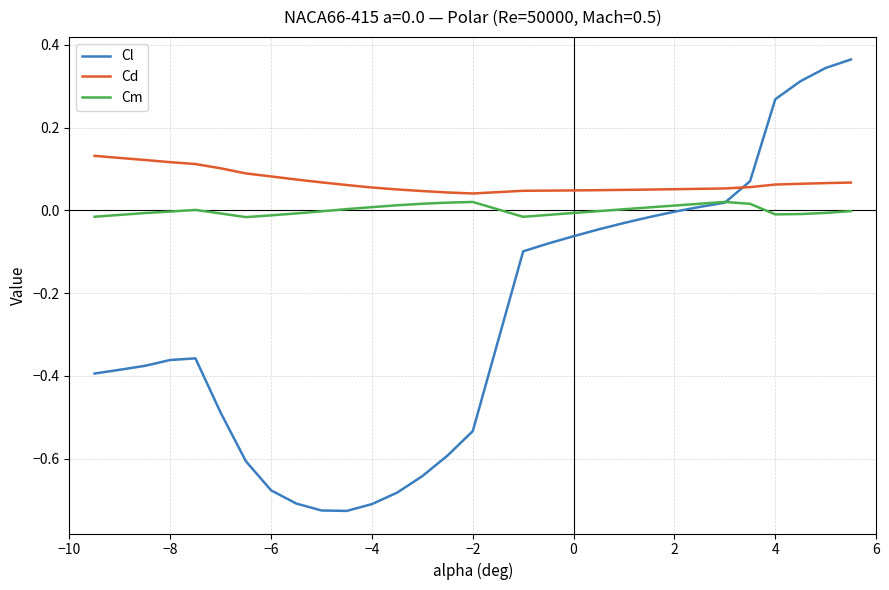

What is the sum of all Cd values?

2.1